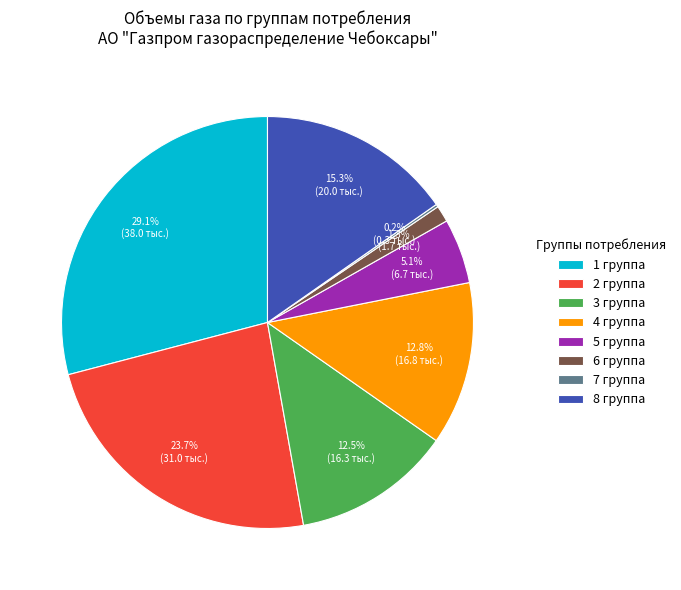

Between 8 группа and 4 группа, which is larger?

8 группа